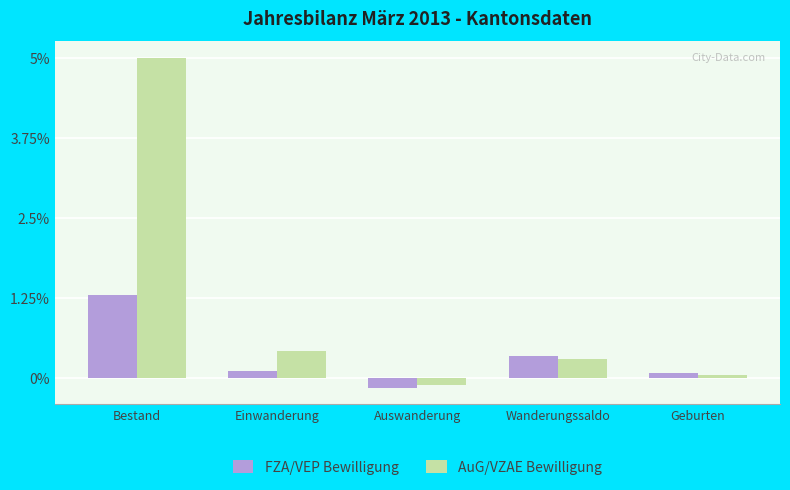

What is the sum of the FZA/VEP Bewilligung values at Einwanderung and Auswanderung?

-0.1